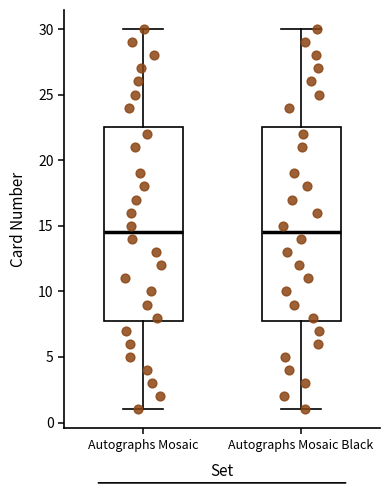

Reading left to right, transcribe this box plot: for each box, give where its median line is, the range the box spans, and where its two whiskers end, as read against the y-axis. The values are not printed on the chart, so give them approximately, as read against the axis.

Autographs Mosaic: median 14.5, box 8.0 to 22.5, whiskers 1.0 to 30.0
Autographs Mosaic Black: median 14.5, box 8.0 to 22.5, whiskers 1.0 to 30.0